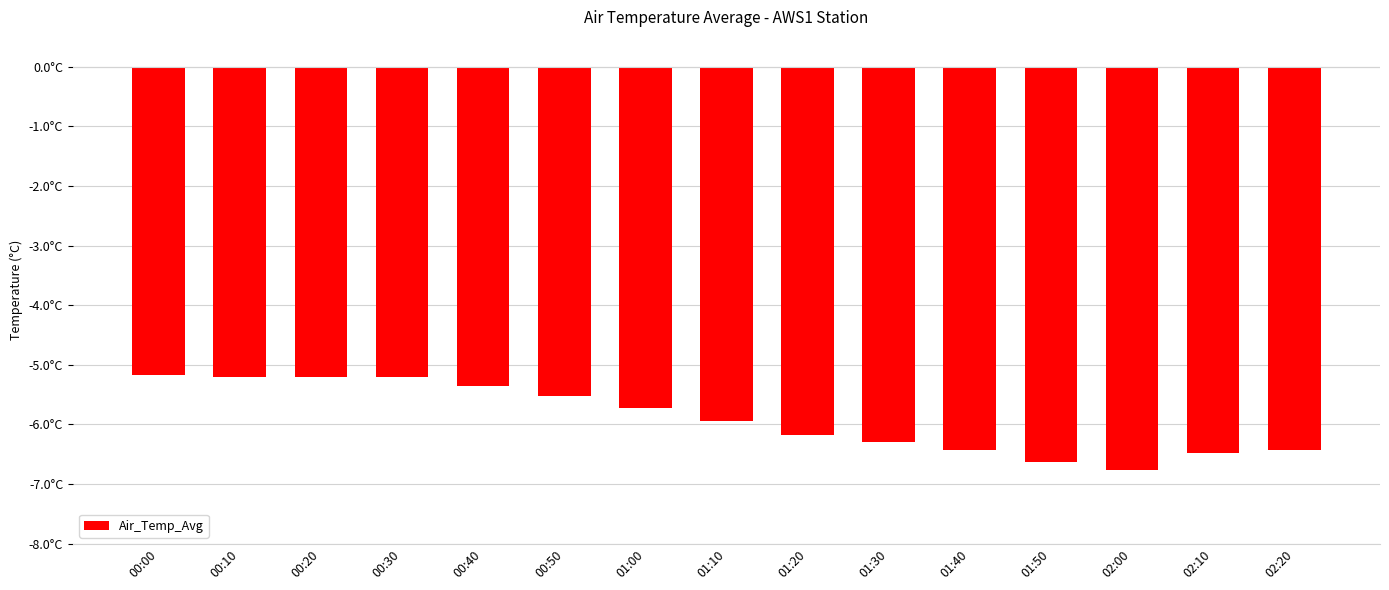

Is it true that the value at 00:20 is -3.3?

False